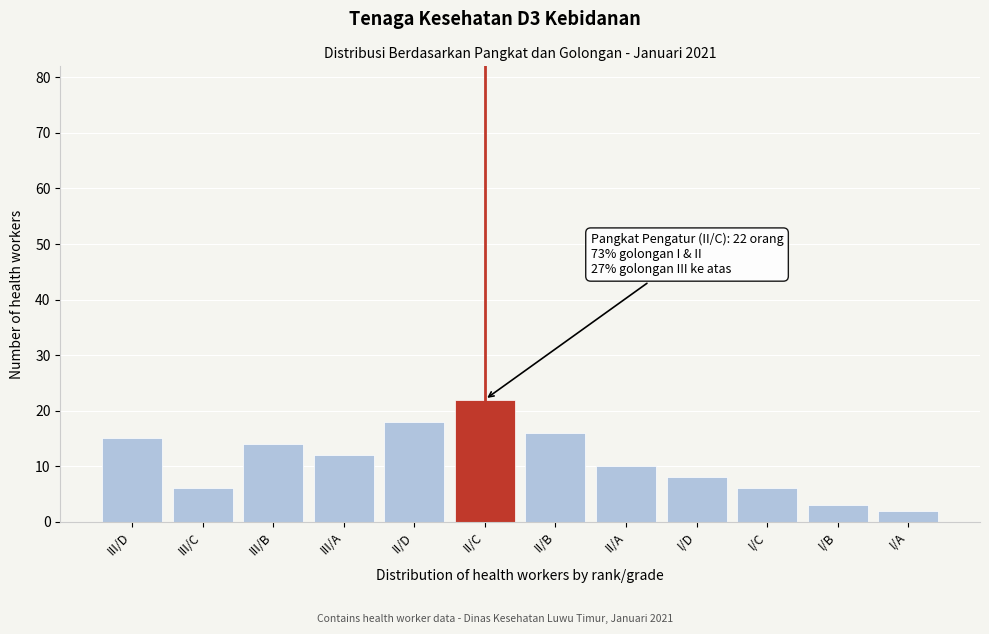

Reading left to right, what are all the values shown in this chart?

15	6	14	12	18	22	16	10	8	6	3	2